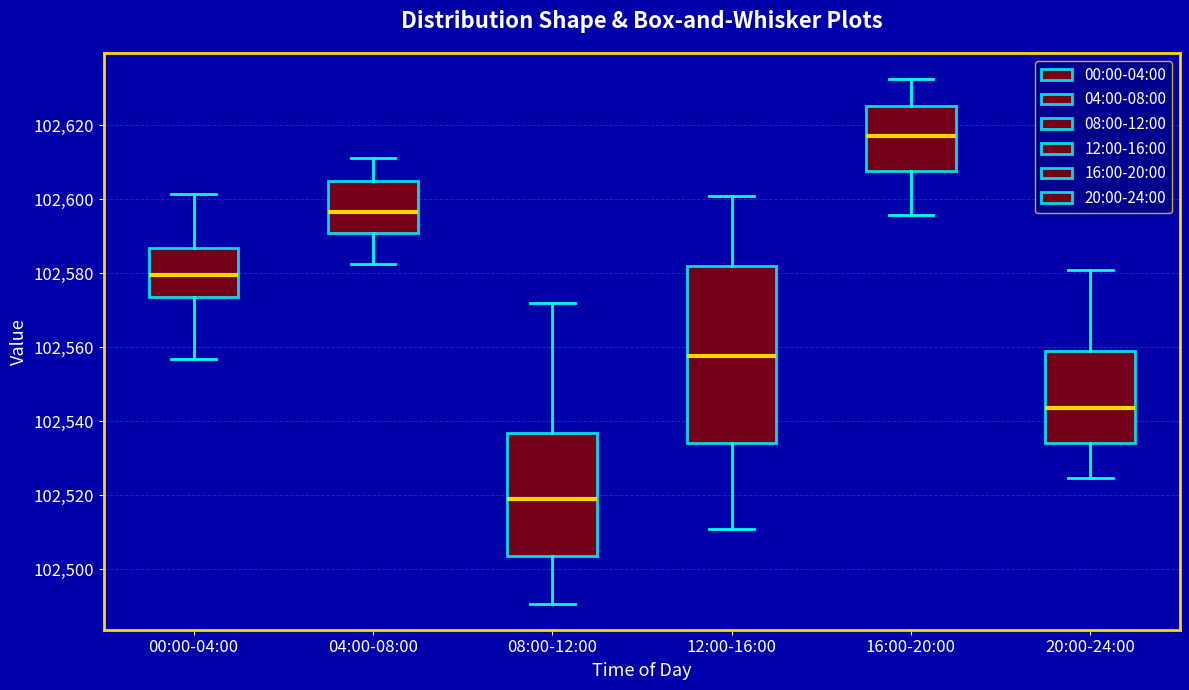

Reading left to right, read every box against the y-axis: the position of its median line, the range the box covers, and the ends of its whiskers. The values are not printed on the chart, so give them approximately, as read against the axis.

00:00-04:00: median 102580, box 102574 to 102586, whiskers 102556 to 102602
04:00-08:00: median 102596, box 102590 to 102604, whiskers 102582 to 102610
08:00-12:00: median 102520, box 102504 to 102536, whiskers 102490 to 102572
12:00-16:00: median 102558, box 102534 to 102582, whiskers 102510 to 102600
16:00-20:00: median 102618, box 102608 to 102626, whiskers 102596 to 102632
20:00-24:00: median 102544, box 102534 to 102558, whiskers 102524 to 102580